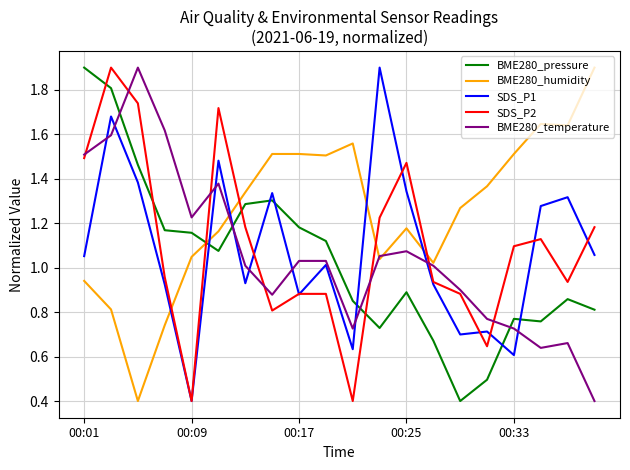

Which series has the largest total across all categories?

BME280_humidity